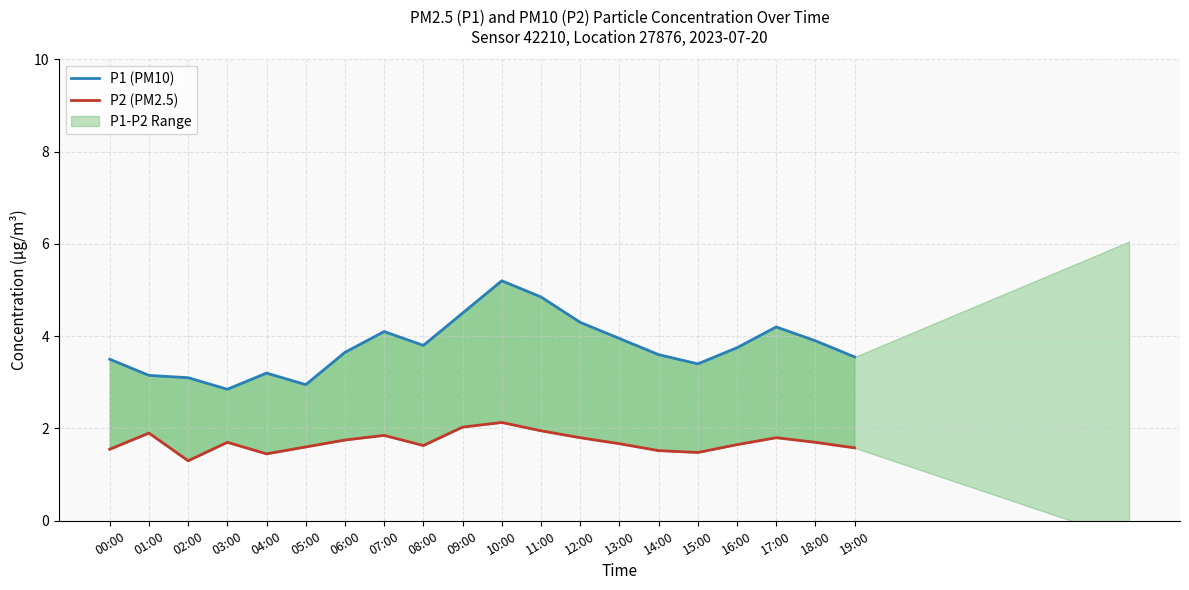

What is the difference between the highest and lowest values at 17:00?

2.4